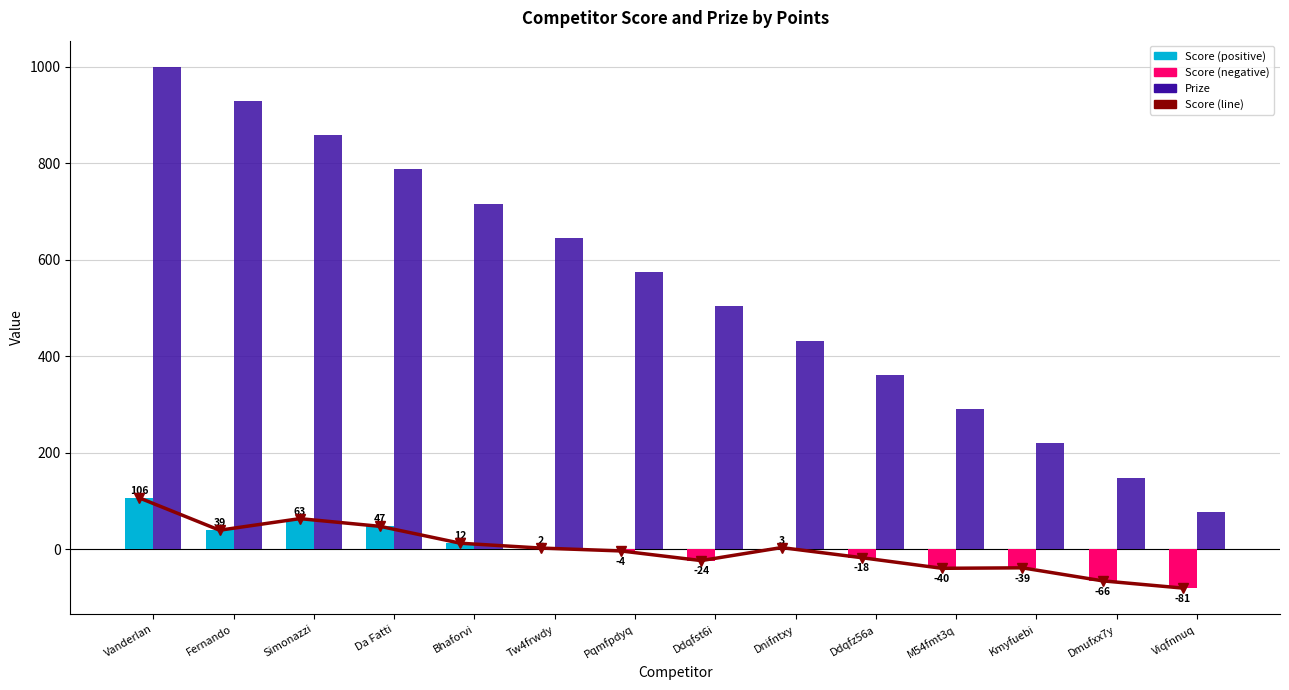

Reading left to right, list all the values displayed in this chart.

Score (line): Vanderlan=106	Fernando=39	Simonazzi=63	Da Fatti=47	Bhaforvi=12	Tw4frwdy=2	Pqmfpdyq=-4	Ddqfst6i=-24	Dnifntxy=3	Ddqfz56a=-18	M54fmt3q=-40	Kmyfuebi=-39	Dmufxx7y=-66	Viqfnnuq=-81
Prize: Vanderlan=1000	Fernando=929	Simonazzi=858	Da Fatti=787	Bhaforvi=716	Tw4frwdy=645	Pqmfpdyq=574	Ddqfst6i=503	Dnifntxy=432	Ddqfz56a=361	M54fmt3q=290	Kmyfuebi=219	Dmufxx7y=148	Viqfnnuq=77